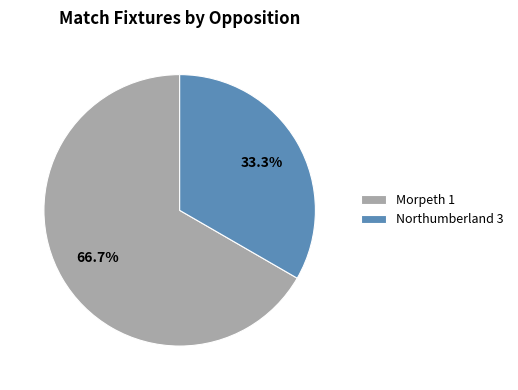

To the nearest percent, what portion does Morpeth 1 represent?

67%